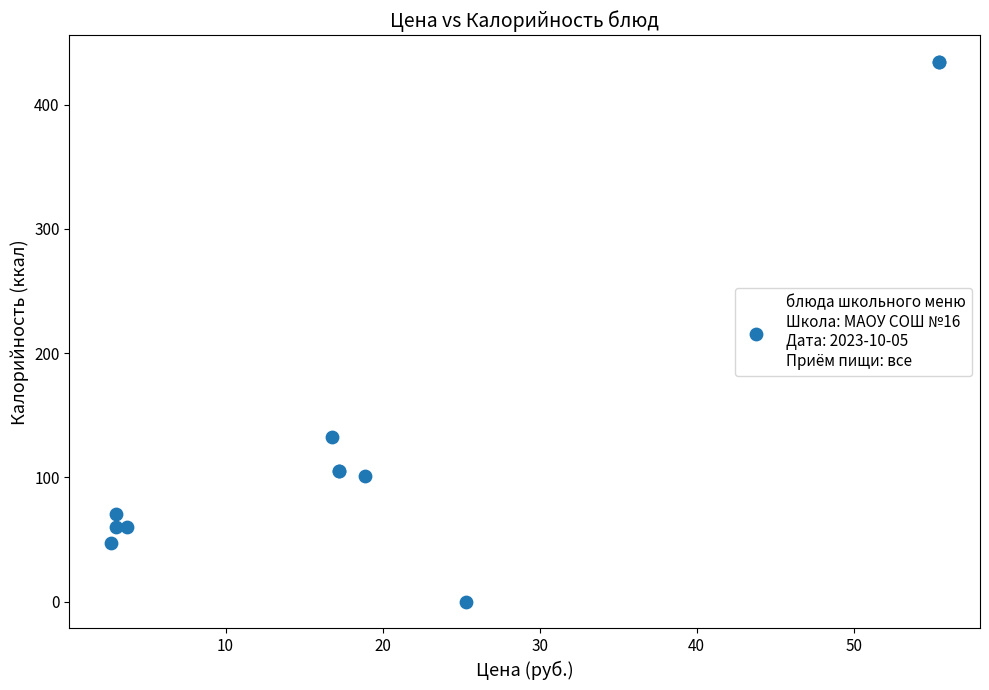

What Y value in the scatter plot is closest to 217?

132.3